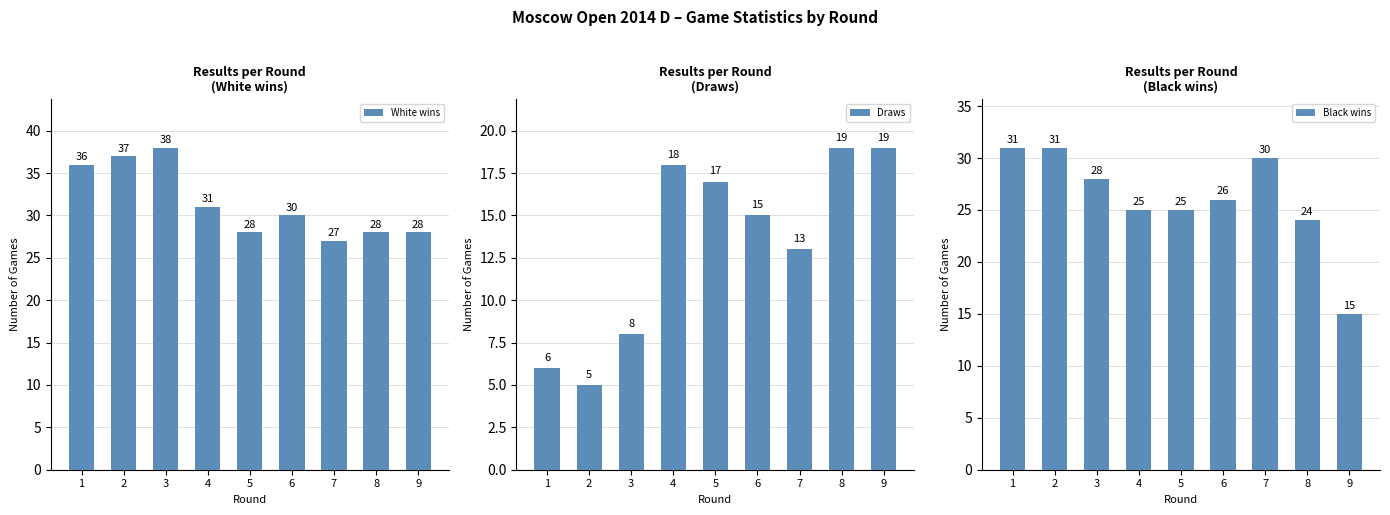

Reading left to right, what are all the values shown in this chart?

White wins: 36	37	38	31	28	30	27	28	28
Draws: 6	5	8	18	17	15	13	19	19
Black wins: 31	31	28	25	25	26	30	24	15